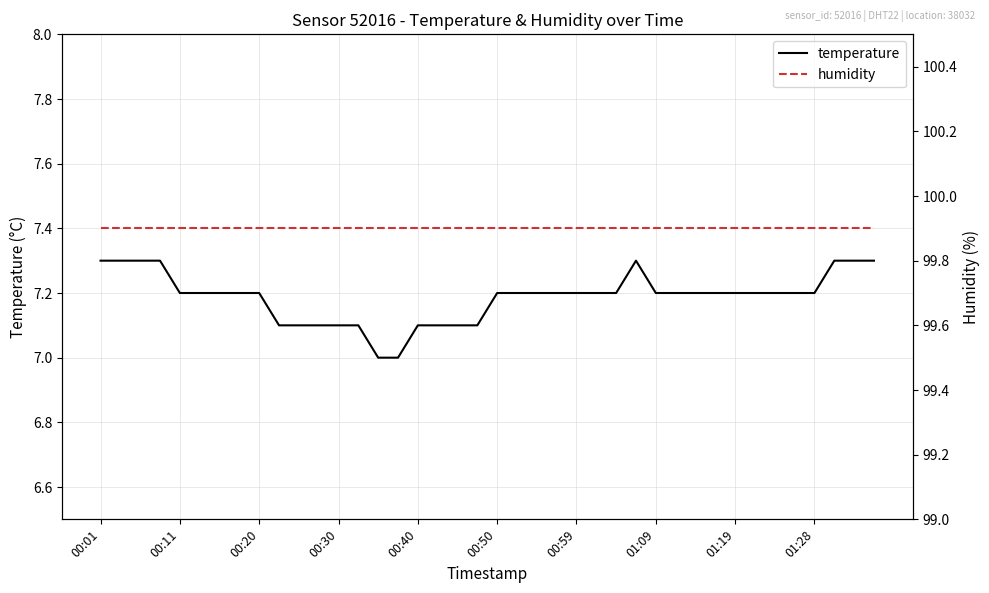

What is the value of the temperature point at the 18th from the left?

7.1